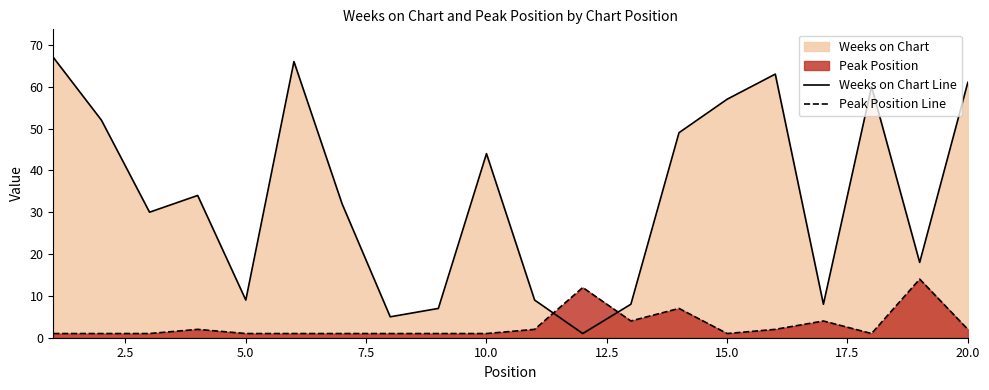

What position from the left is 12.5?

6